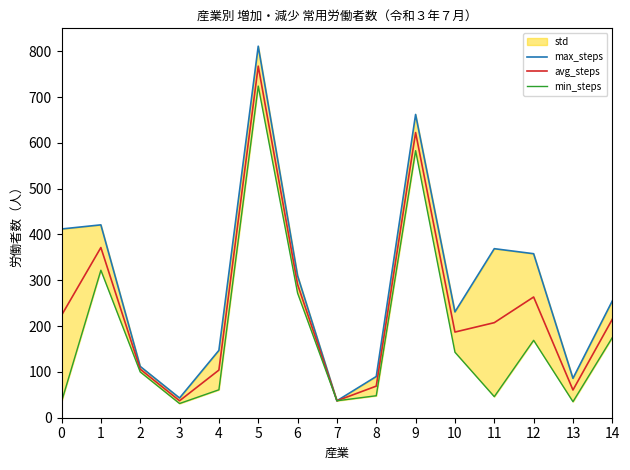

Which category has the highest value across all series?

5